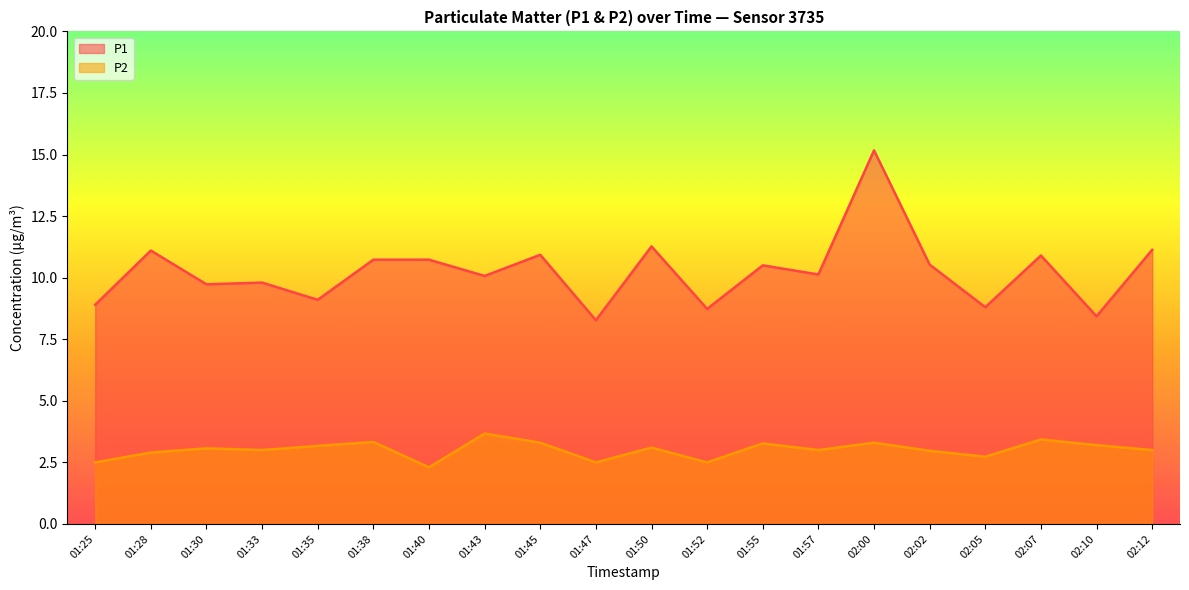

Rank the series by their maximum value, from highest to lowest.

P1, P2